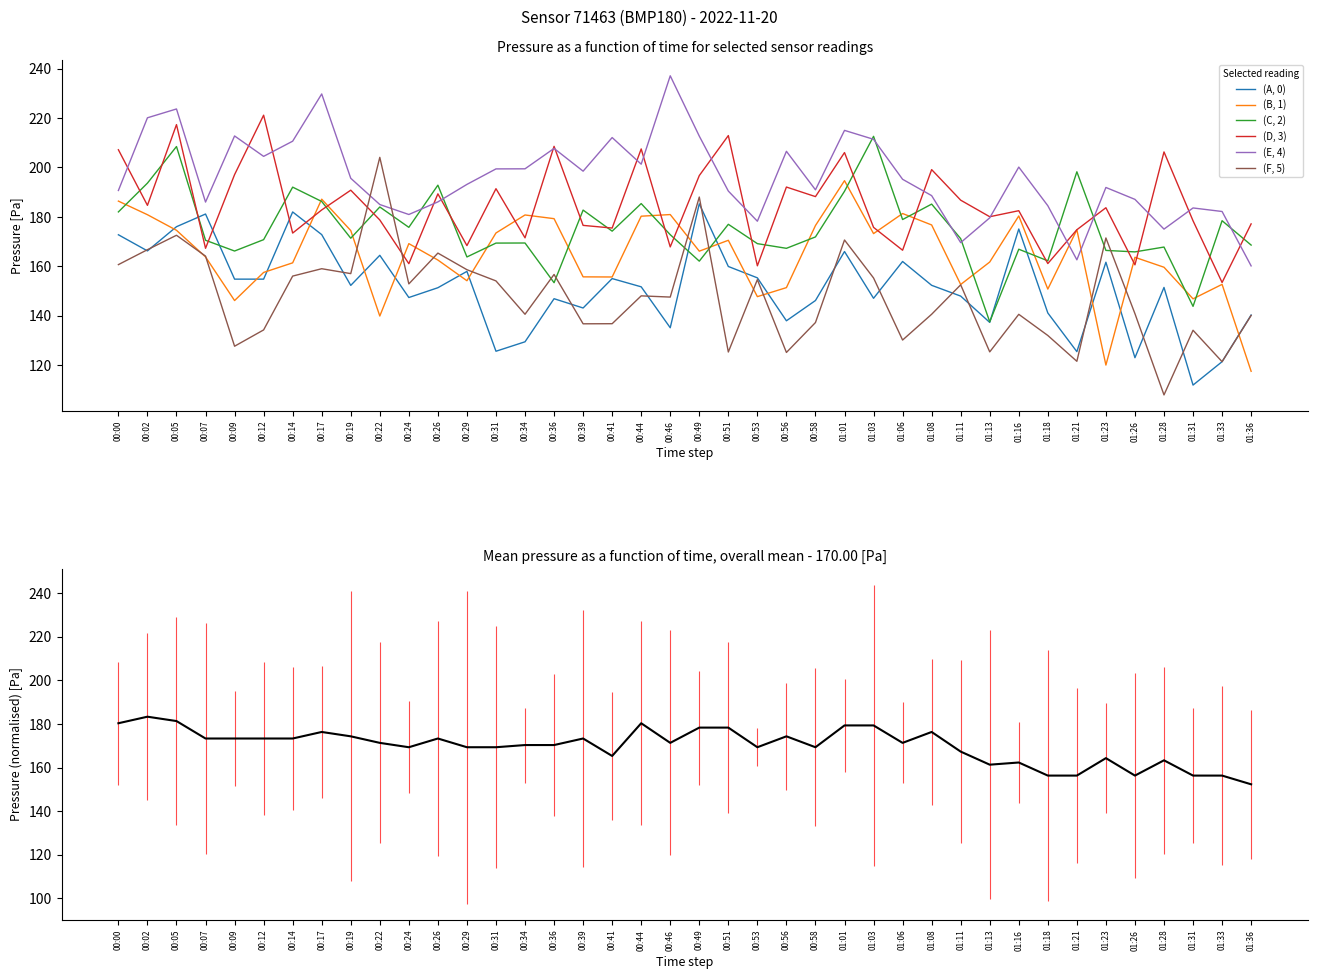

The value of (F, 5) at 00:31 is 246.9. True or false?

False